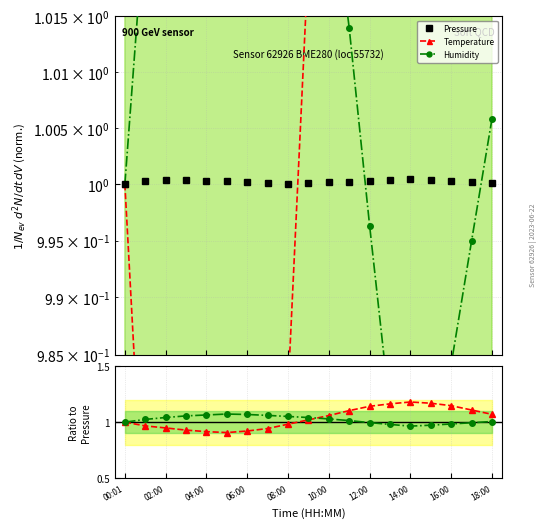

Is the value of Humidity at 18:00 greater than the value of Pressure at 08:00?

Yes